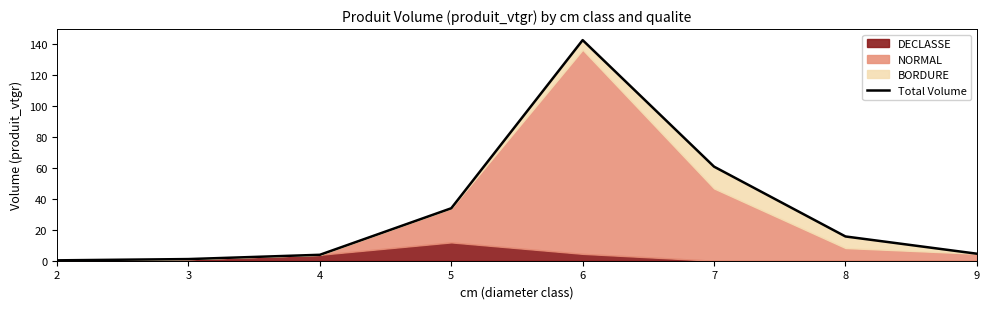

What is the change in value from 2 to 5?

+33.7